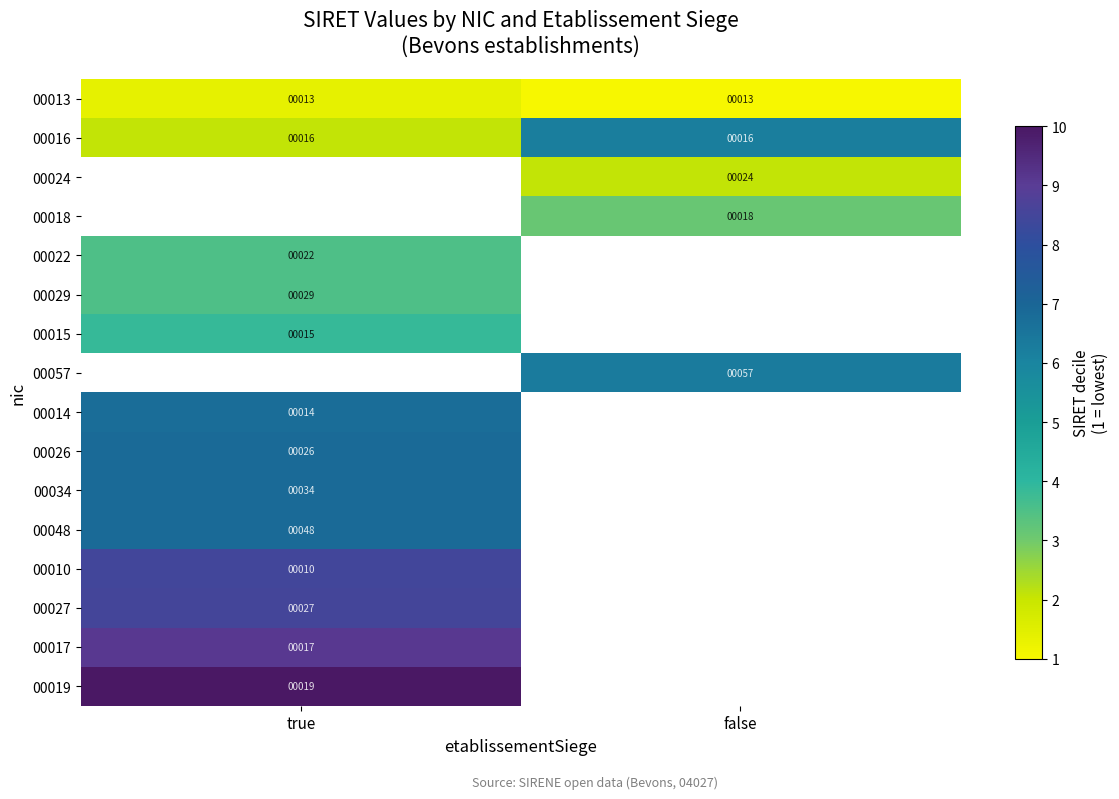

Is the value of 00019 at true greater than the value of 00015 at true?

Yes